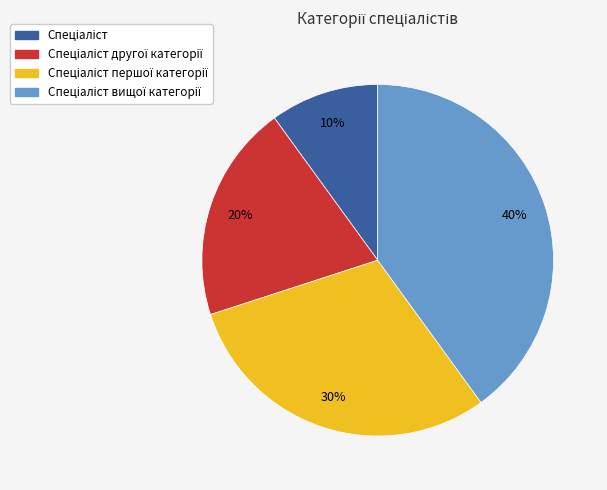

Is there a majority slice in this chart?

No